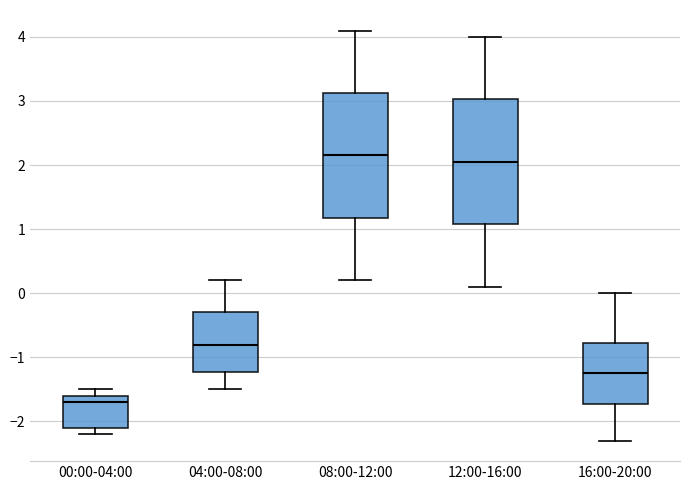

Reading left to right, read every box against the y-axis: the position of its median line, the range the box covers, and the ends of its whiskers. The values are not printed on the chart, so give them approximately, as read against the axis.

00:00-04:00: median -1.7, box -2.1 to -1.6, whiskers -2.2 to -1.5
04:00-08:00: median -0.8, box -1.2 to -0.3, whiskers -1.5 to 0.2
08:00-12:00: median 2.2, box 1.2 to 3.1, whiskers 0.2 to 4.1
12:00-16:00: median 2.1, box 1.1 to 3.0, whiskers 0.1 to 4.0
16:00-20:00: median -1.2, box -1.7 to -0.8, whiskers -2.3 to 0.0